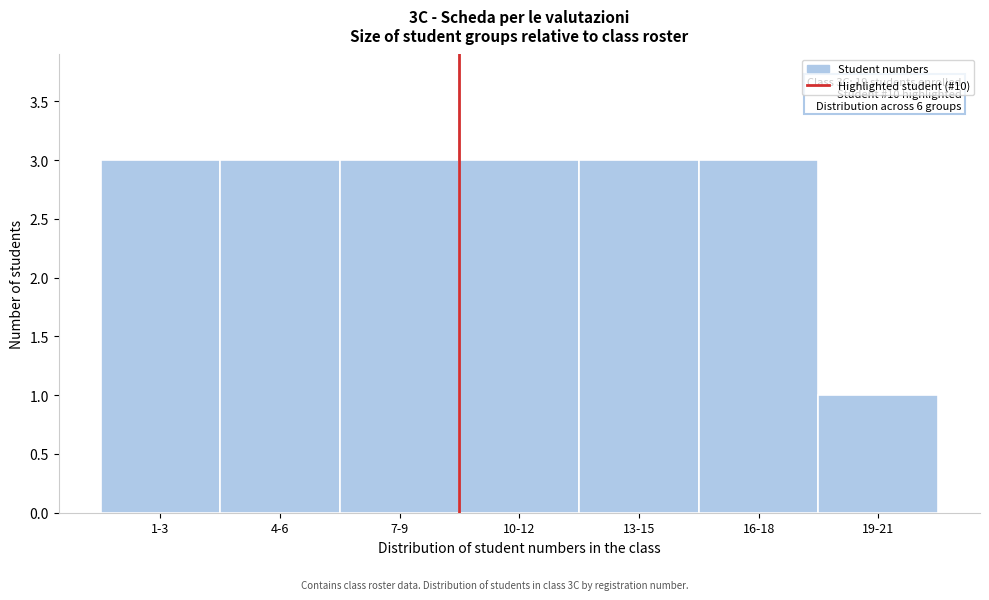

Reading right to left, list all the values displayed in this chart.

1	3	3	3	3	3	3